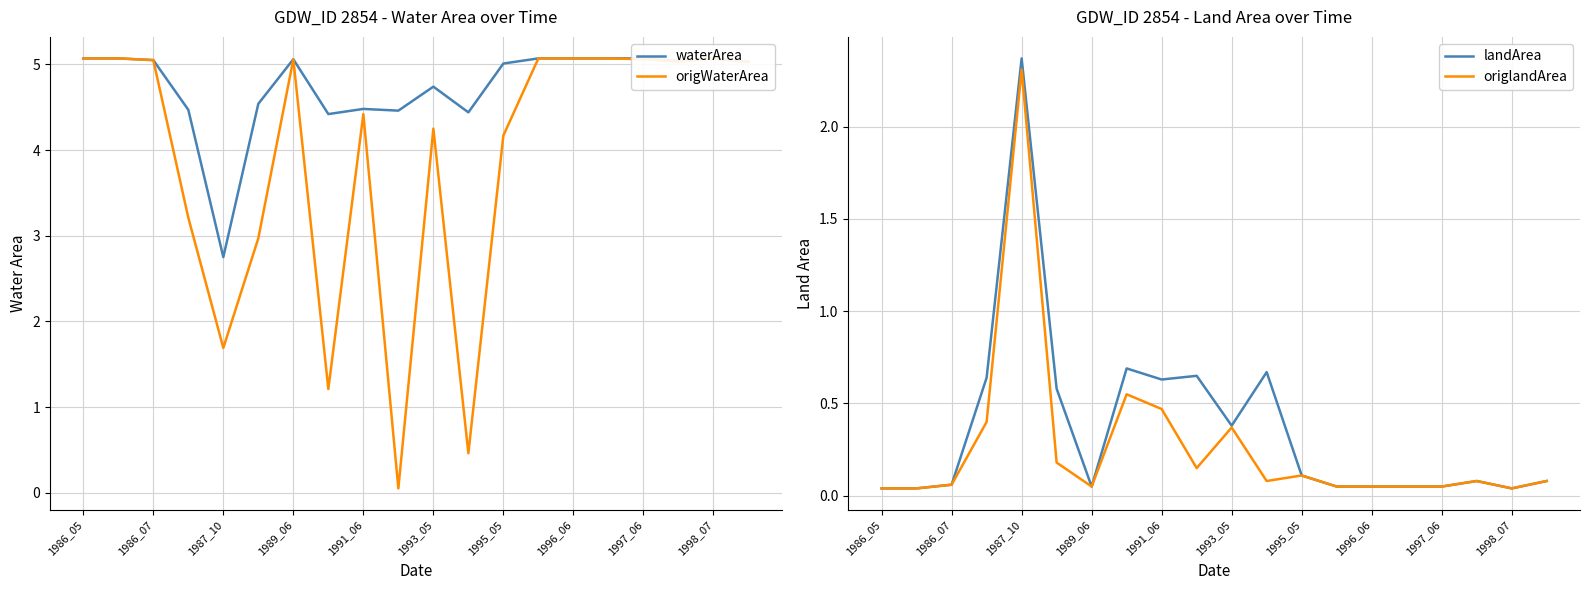

At how many categories does at least one series exceed 2?

20